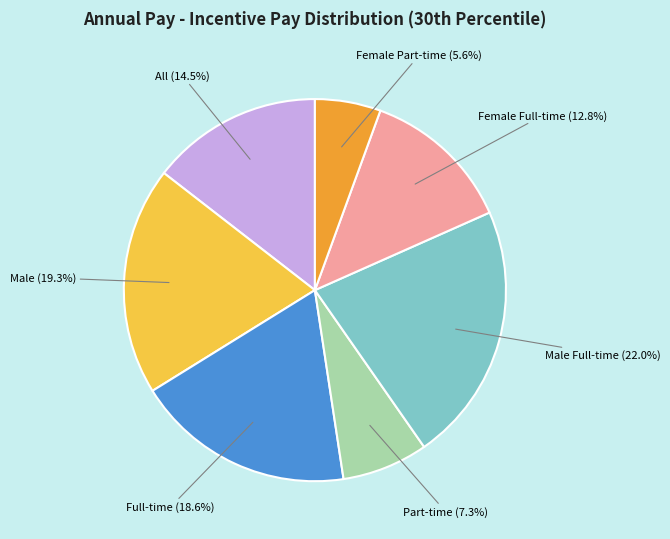

Which category has the smallest portion of the pie?

Female Part-time